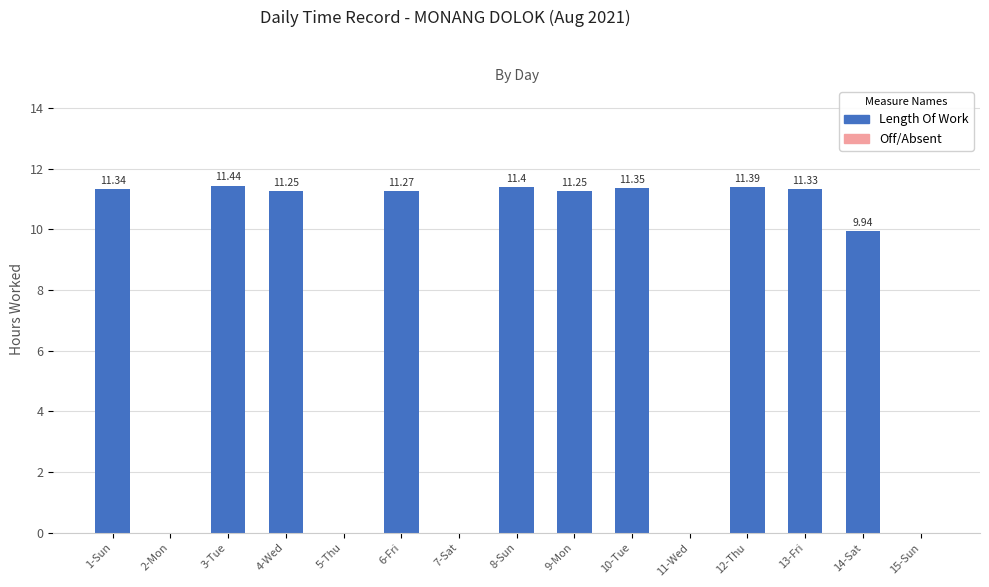

What is the maximum value shown in the chart?

11.4